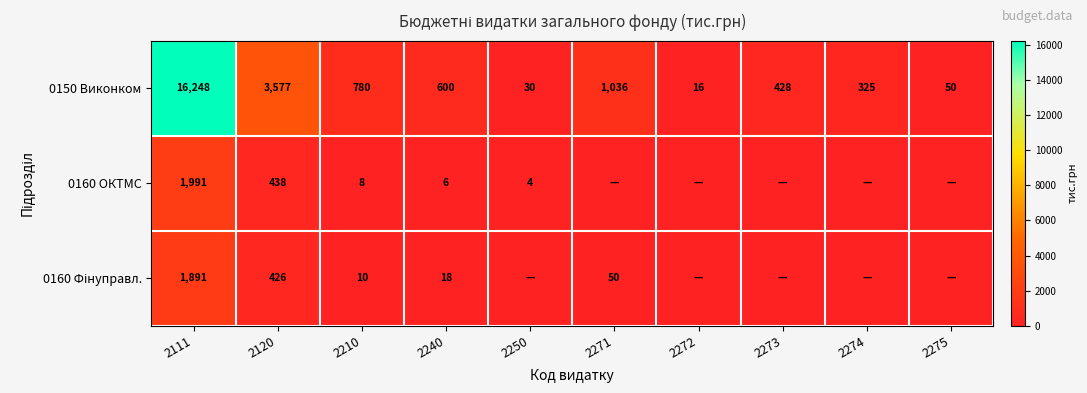

What is the greatest value displayed?

16247.9